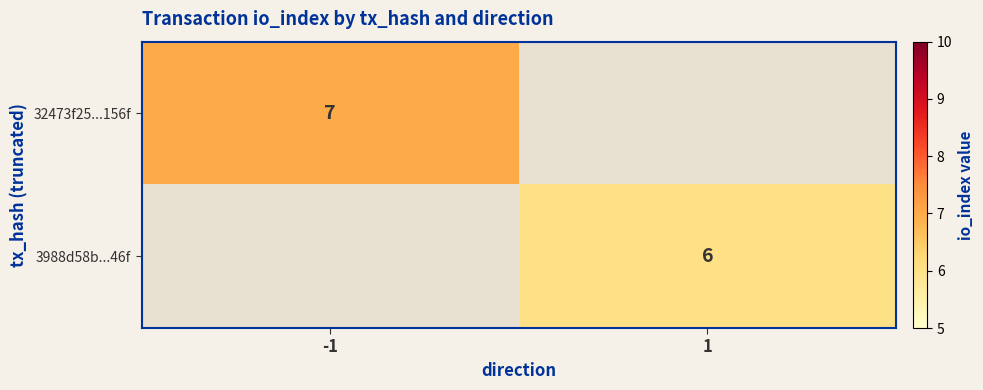

The 32473f25...156f series shows 3 at -1. True or false?

False